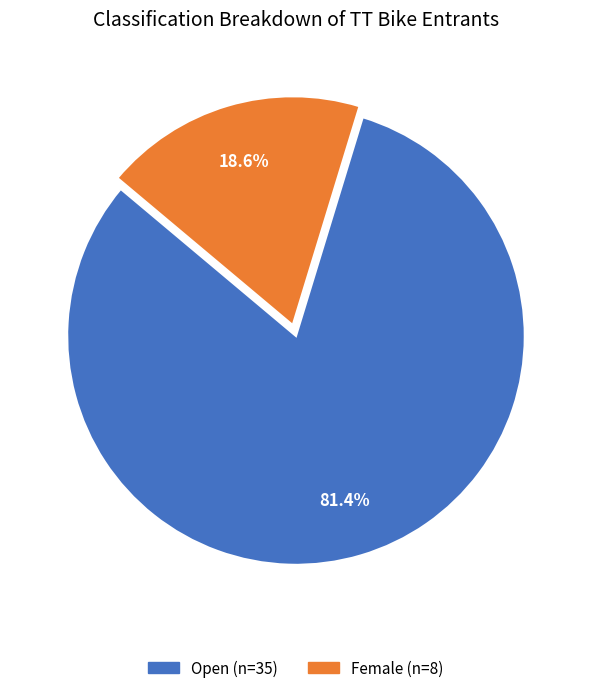

What percentage is NOT represented by Female?

81.4%